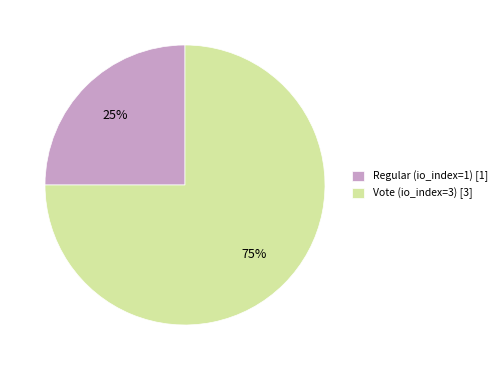

The Vote (io_index=3) slice represents 75% of the pie. True or false?

True